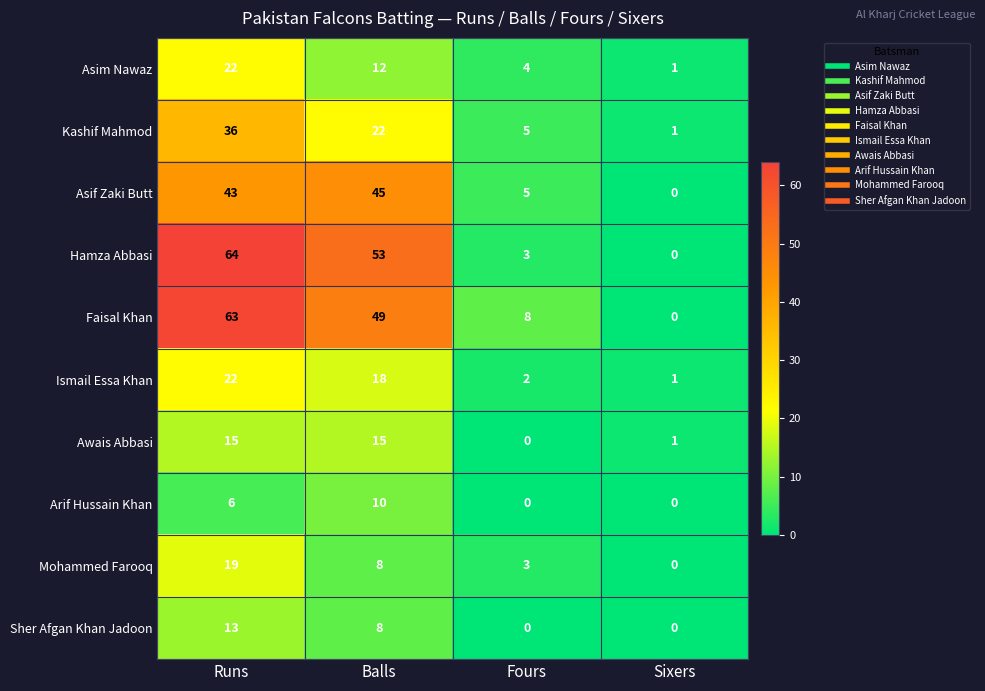

What is the difference between the highest and lowest values at Balls?

45